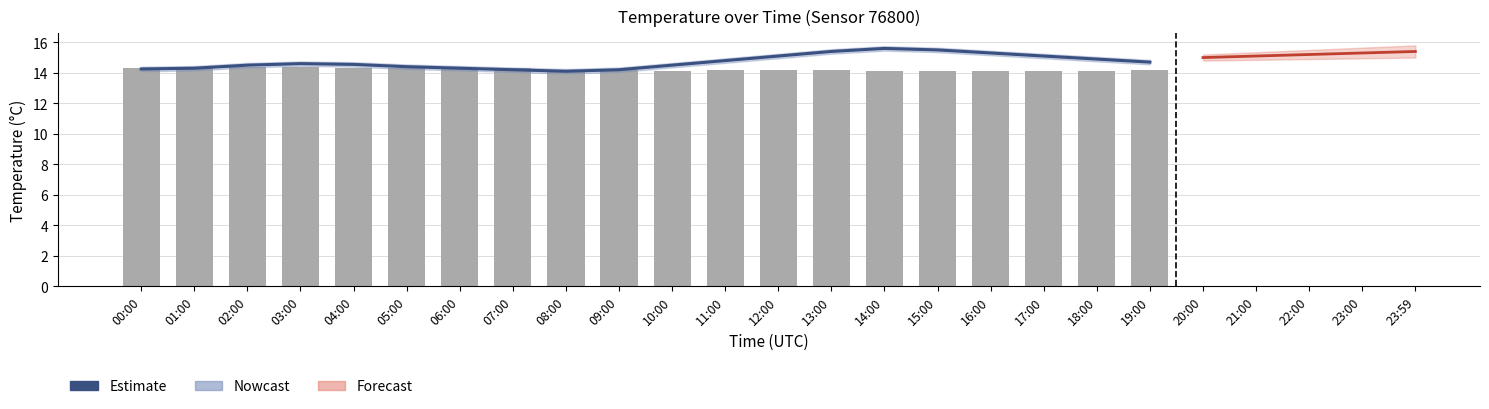

Between 14:00 and 00:00, which is larger?

14:00